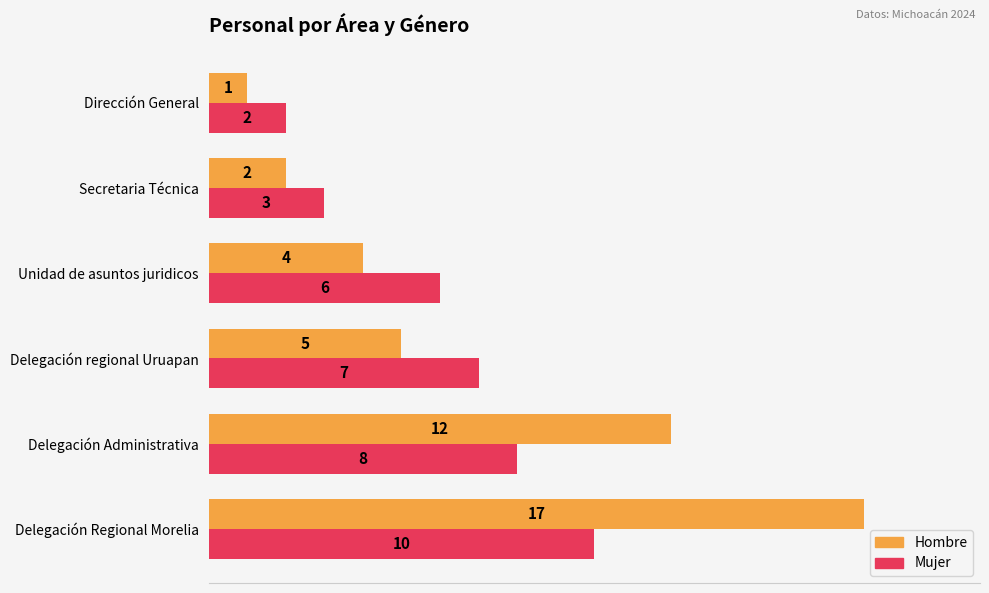

What is the sum of all Mujer values?

36